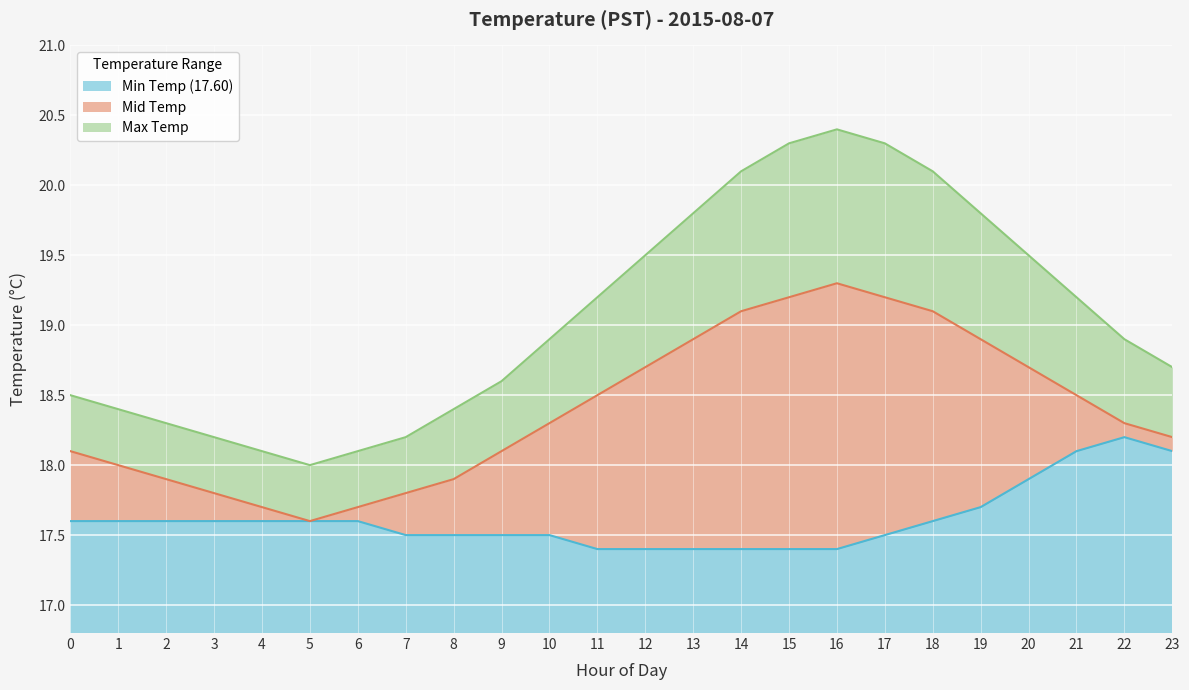

What is the sum of the Max Temp values at 4 and 10?

37.0